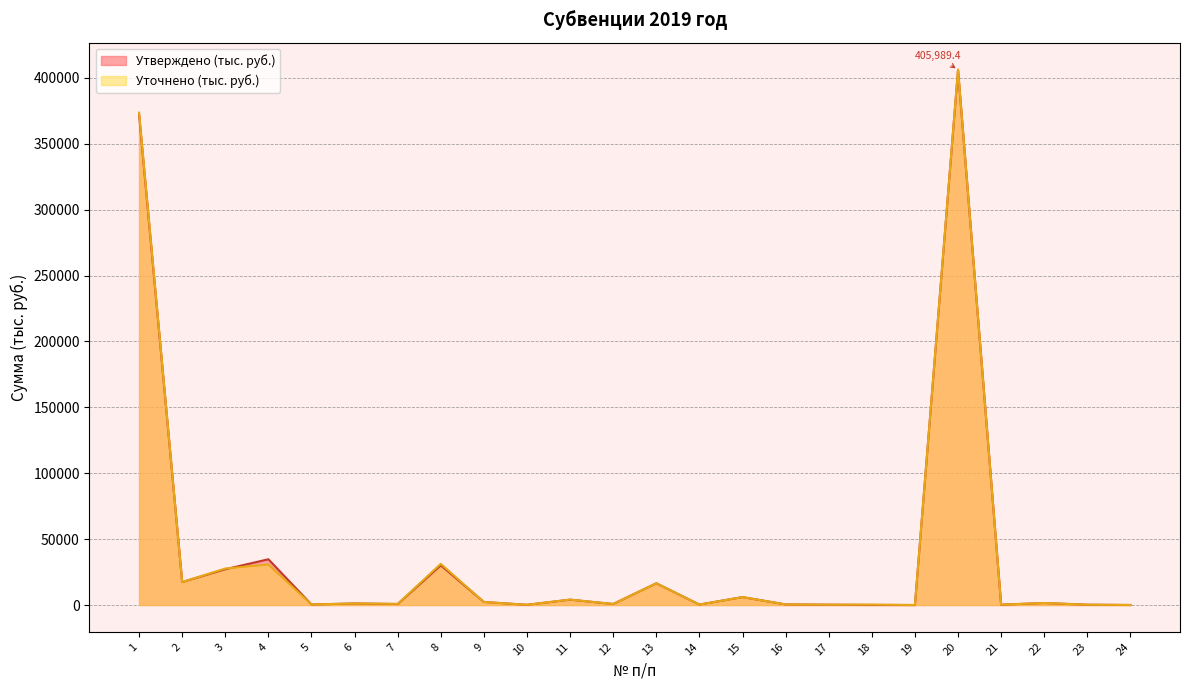

True or false: Уточнено (тыс. руб.) has a value of 6020.2 at 15.

True